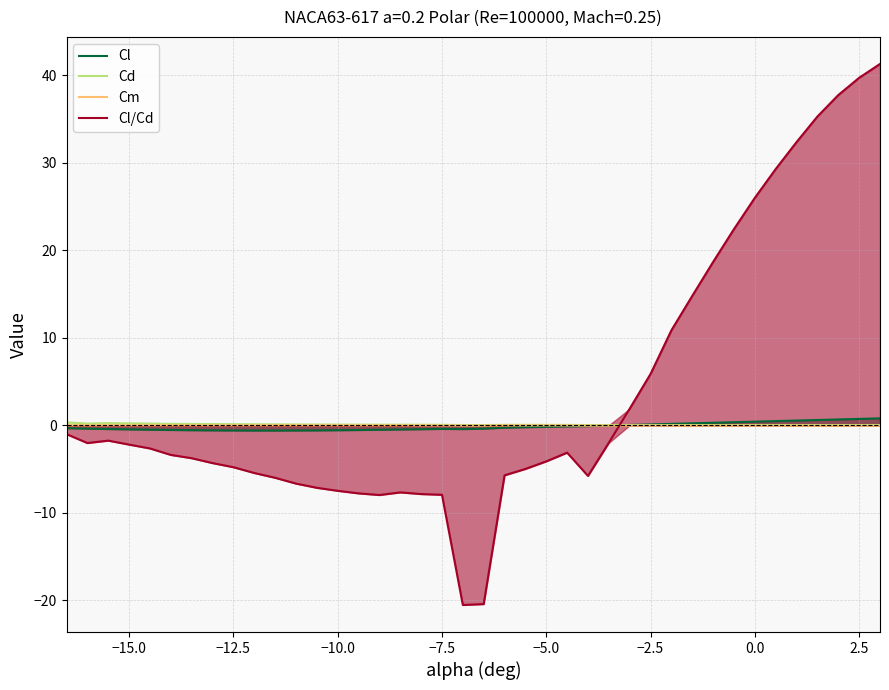

Reading left to right, transcribe all the data shown in this chart.

Cl: -0.3	-0.4	-0.4	-0.5	-0.5	-0.5	-0.6	-0.6	-0.6	-0.6	-0.6	-0.6	-0.6	-0.6	-0.5	-0.5	-0.5	-0.5	-0.4	-0.4	-0.4	-0.3	-0.2	-0.2	-0.1	-0.1	-0.0	0.0	0.1	0.2	0.2	0.3	0.3	0.4	0.5	0.5	0.6	0.7	0.7	0.8
Cd: 0.3	0.2	0.2	0.2	0.2	0.2	0.1	0.1	0.1	0.1	0.1	0.1	0.1	0.1	0.1	0.1	0.1	0.1	0.1	0.0	0.0	0.0	0.0	0.0	0.0	0.0	0.0	0.0	0.0	0.0	0.0	0.0	0.0	0.0	0.0	0.0	0.0	0.0	0.0	0.0
Cm: -0.0	-0.0	-0.0	-0.0	-0.0	-0.0	-0.0	-0.0	-0.0	-0.0	-0.0	-0.0	-0.0	-0.0	-0.0	-0.0	-0.0	-0.0	-0.0	-0.0	-0.0	-0.0	-0.0	-0.0	-0.0	-0.0	-0.0	-0.0	-0.0	-0.0	-0.0	-0.0	-0.0	-0.1	-0.1	-0.1	-0.1	-0.1	-0.1	-0.1
Cl/Cd: -1.0	-2.0	-1.8	-2.2	-2.7	-3.4	-3.8	-4.3	-4.8	-5.5	-6.0	-6.7	-7.2	-7.5	-7.8	-8.0	-7.7	-7.9	-8.0	-20.6	-20.4	-5.7	-5.0	-4.1	-3.1	-5.8	-2.0	1.9	5.9	10.9	14.8	18.7	22.4	26.0	29.3	32.4	35.3	37.8	39.7	41.3